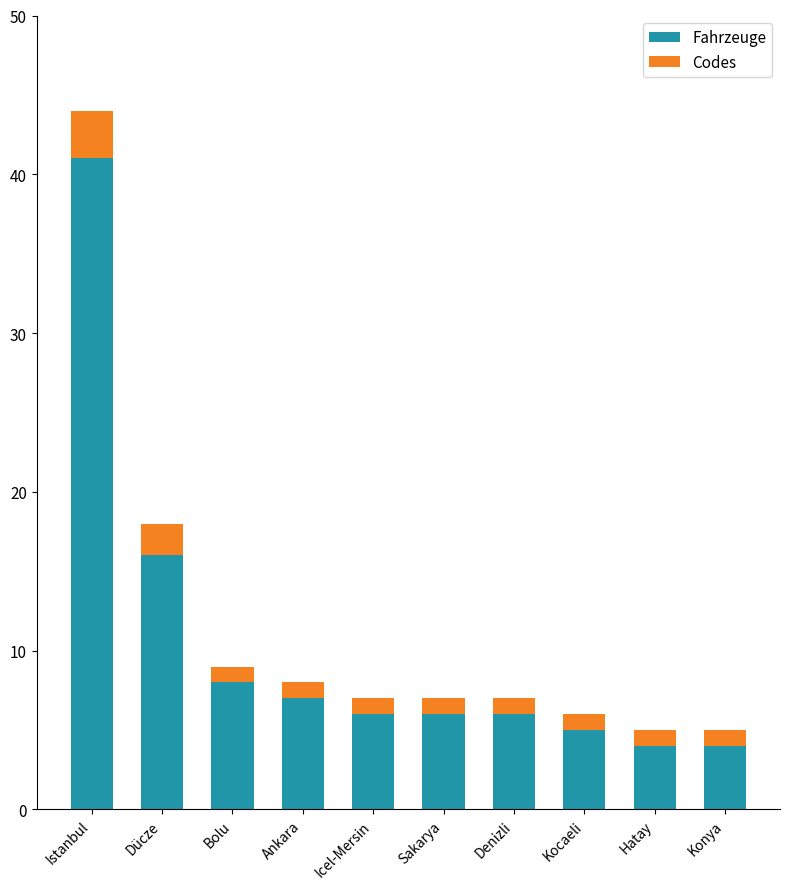

What is the total value across all series at Kocaeli?

6